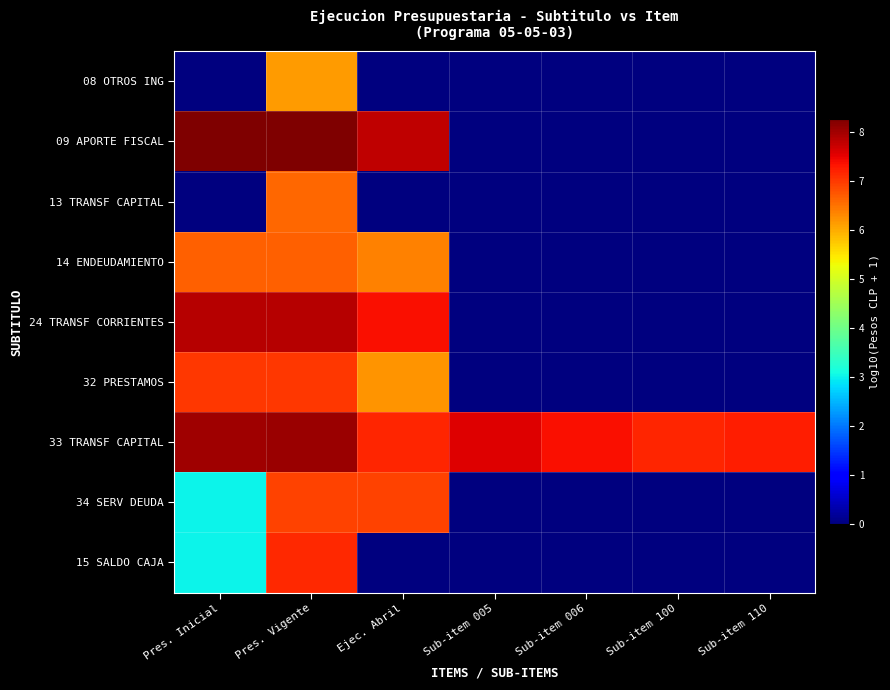

Which category has the lowest value across all series?

Pres. Inicial